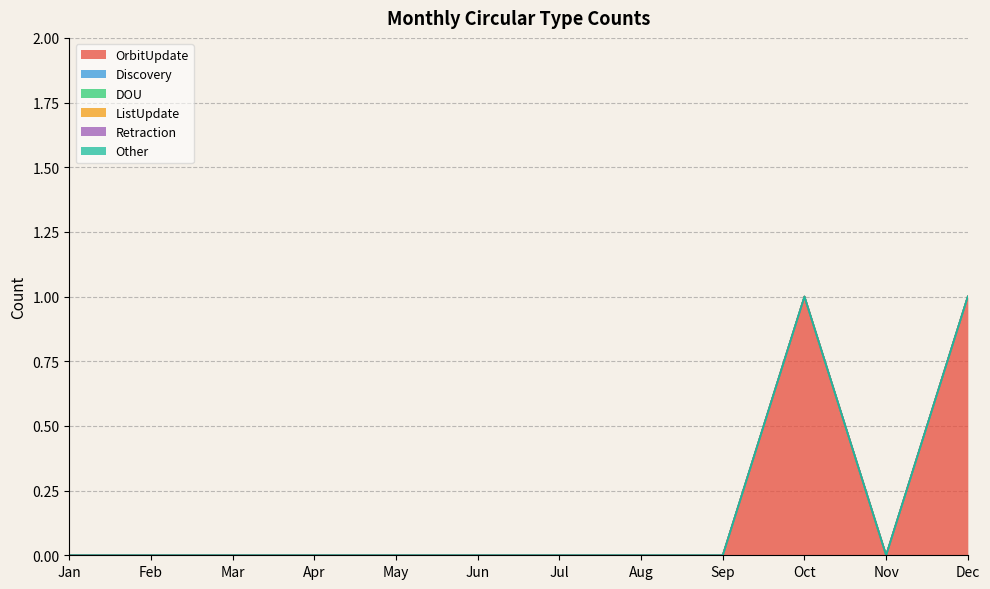

At which label does Other reach its peak?

Jan